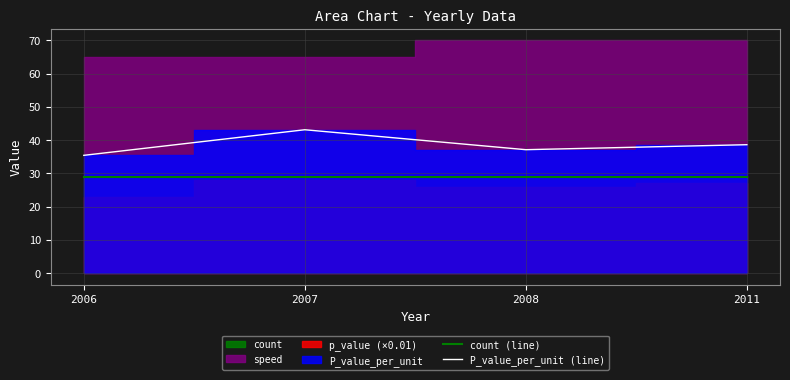

Rank the categories by count (line) value from highest to lowest.

2006, 2007, 2008, 2011